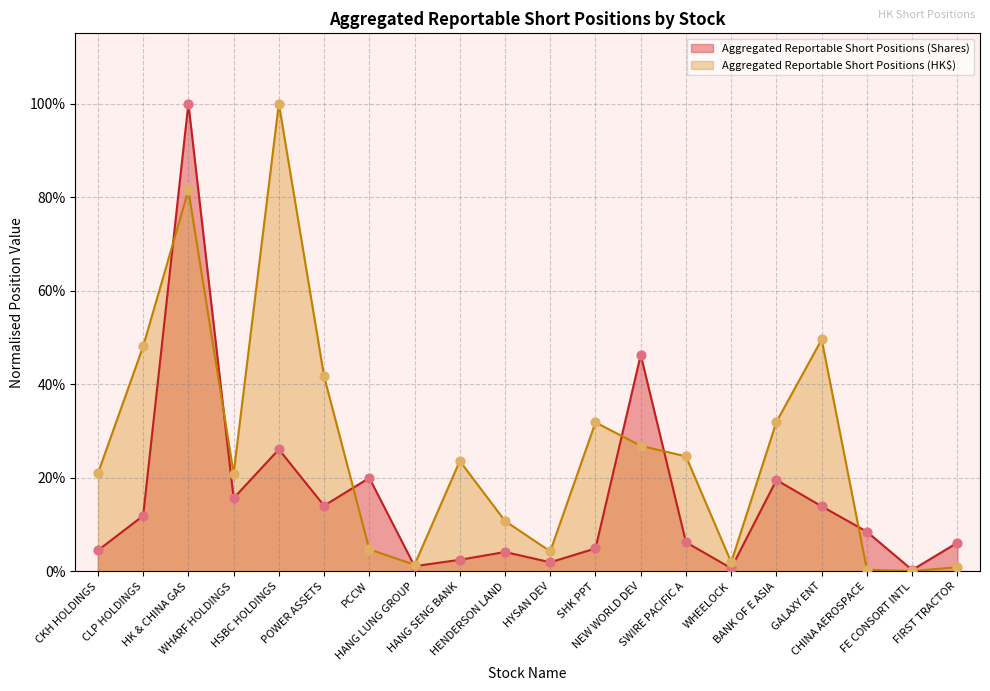

Which series has the widest spread of Y values?

Aggregated Reportable Short Positions (HK$)